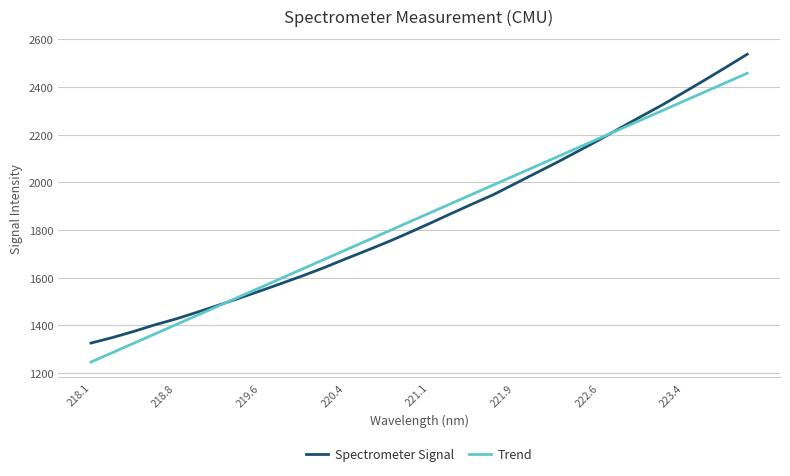

Which series has the largest range (max minus min)?

Trend